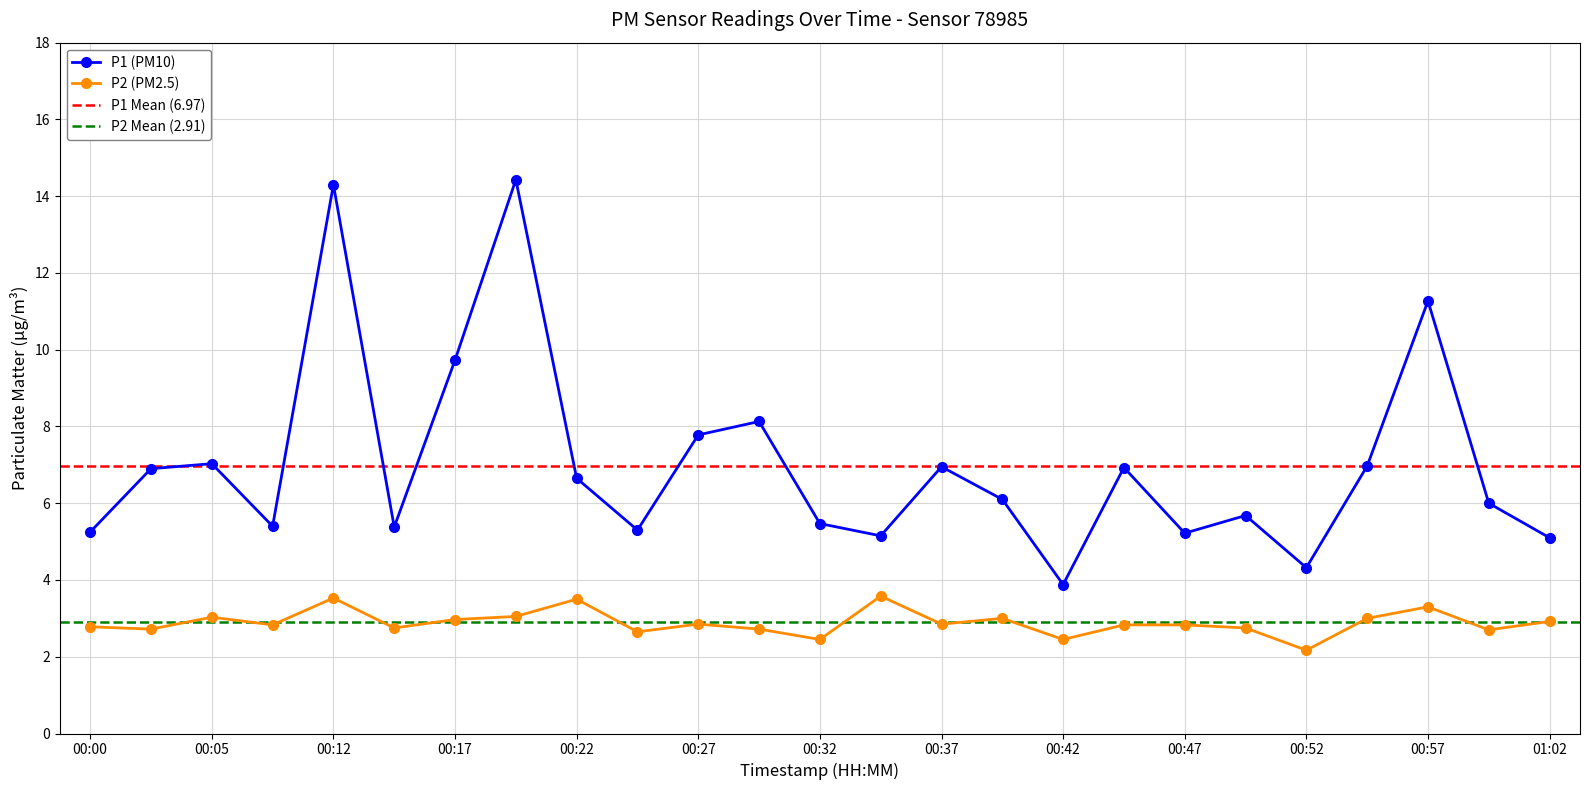

The value of P1 (PM10) at 00:42 is 0.9. True or false?

False